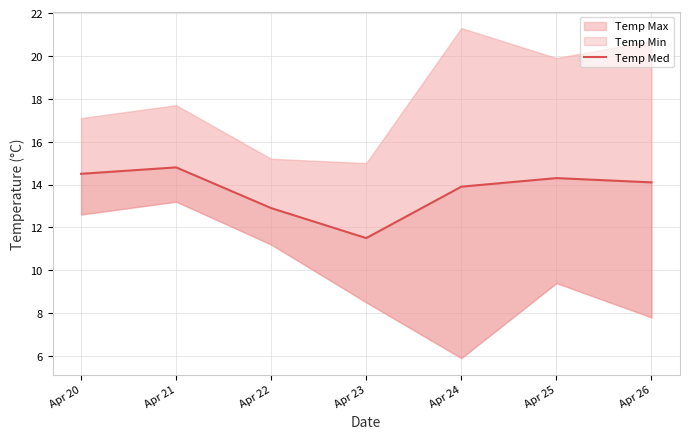

What is the change in value from Apr 24 to Apr 26?

+0.2